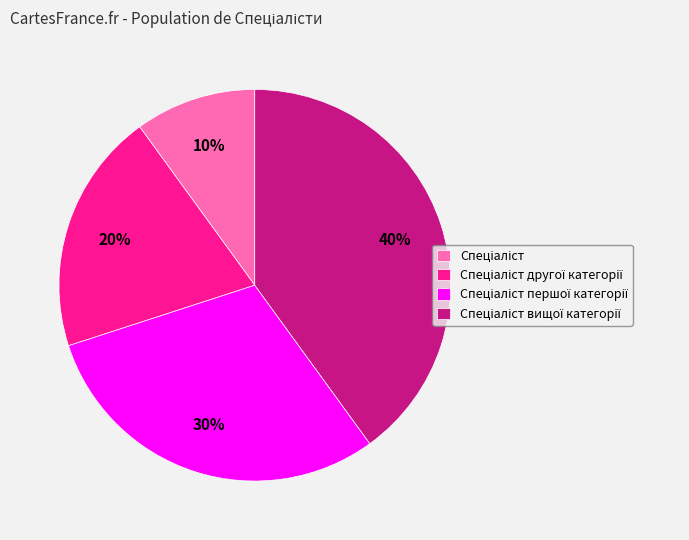

Does any single category account for the majority?

No